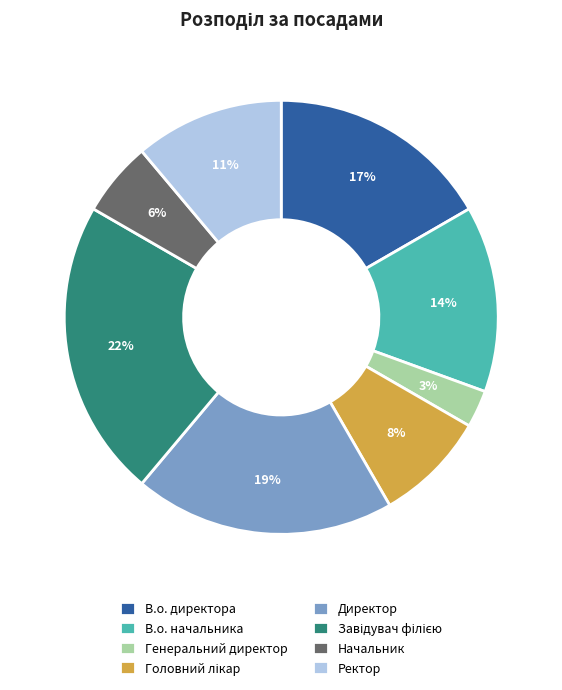

Count the number of slices in the pie.

8